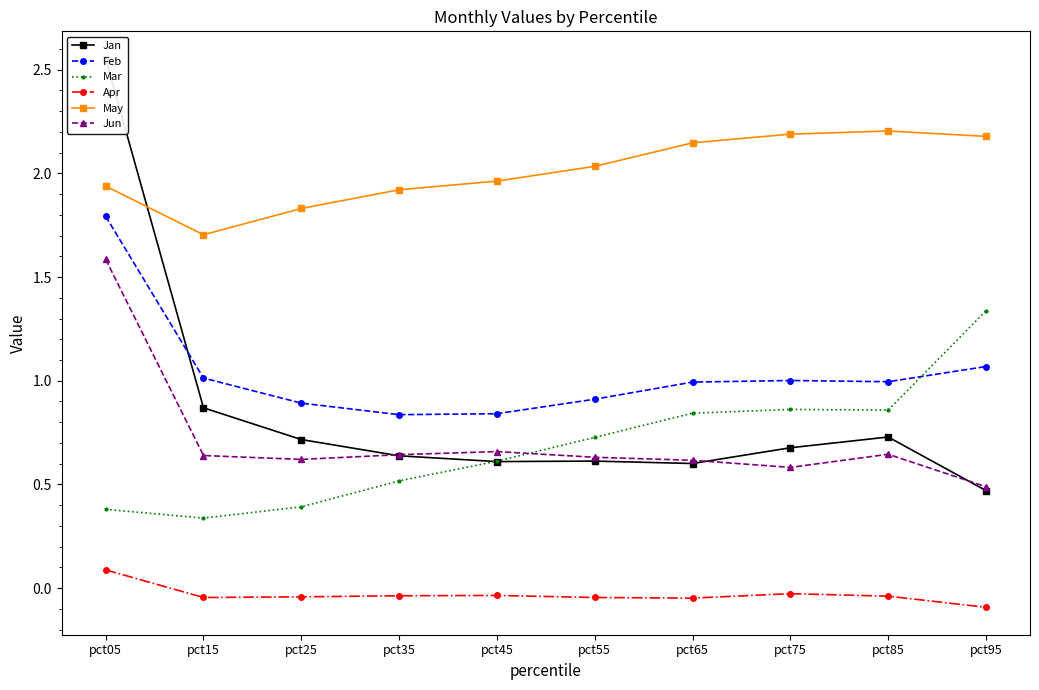

At which category does the chart reach its minimum across all series?

pct95